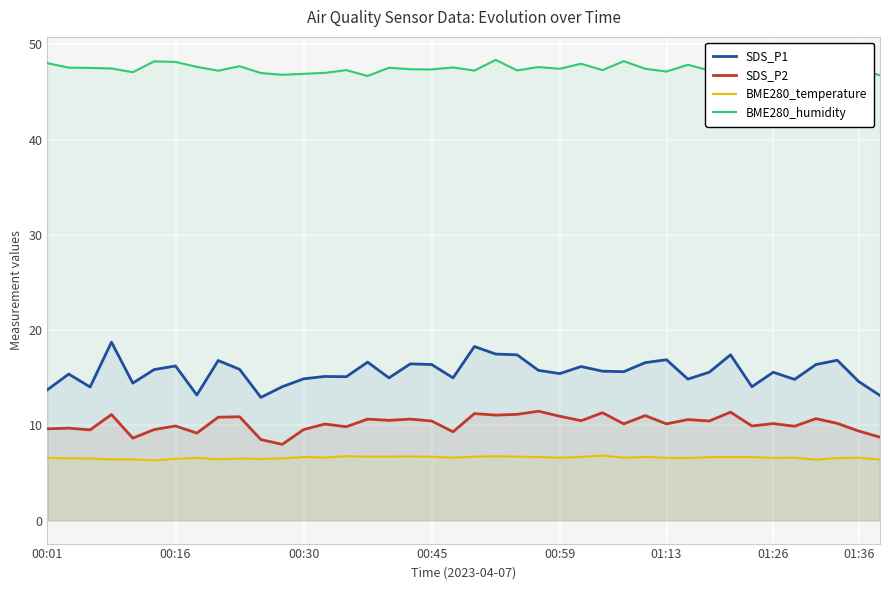

Rank the series by their maximum value, from highest to lowest.

BME280_humidity, SDS_P1, SDS_P2, BME280_temperature